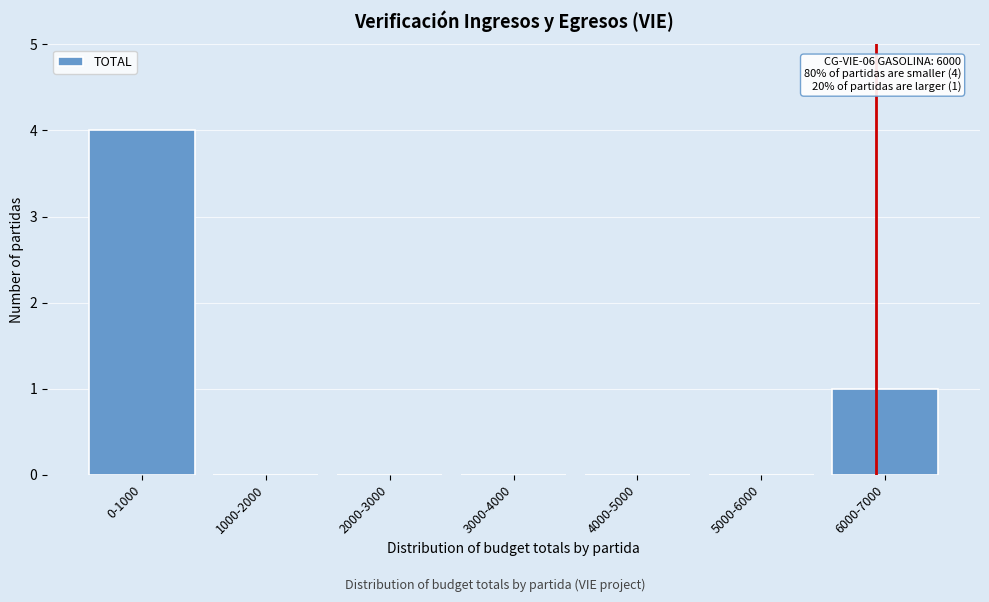

Reading right to left, extract all data points from this chart.

6000-7000=1	5000-6000=0	4000-5000=0	3000-4000=0	2000-3000=0	1000-2000=0	0-1000=4